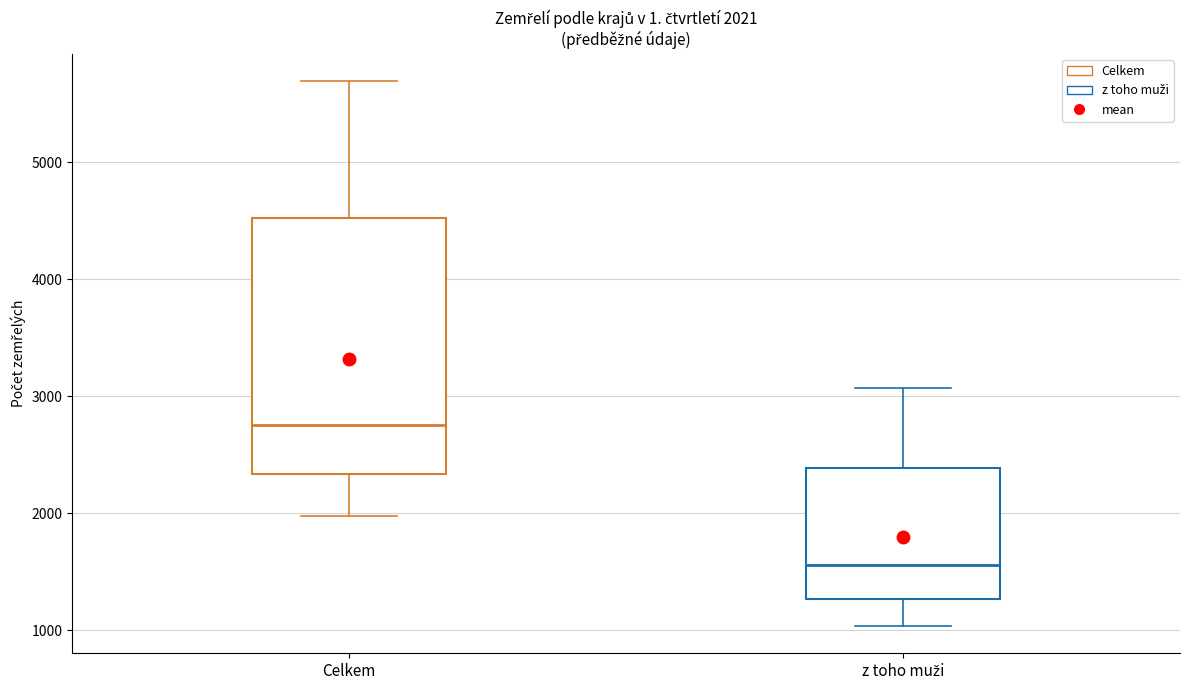

Comparing the boxes themselves (not the whiskers), which one is the tallest?

Celkem